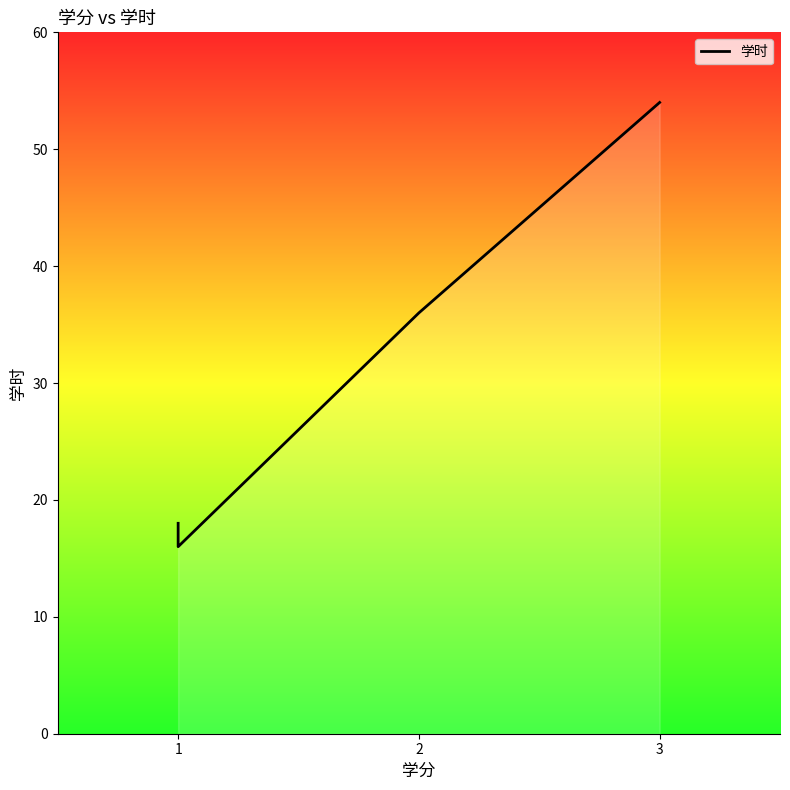

Reading left to right, list all the values displayed in this chart.

18	18	18	16	36	36	36	36	36	36	36	36	36	36	36	36	54	54	54	54